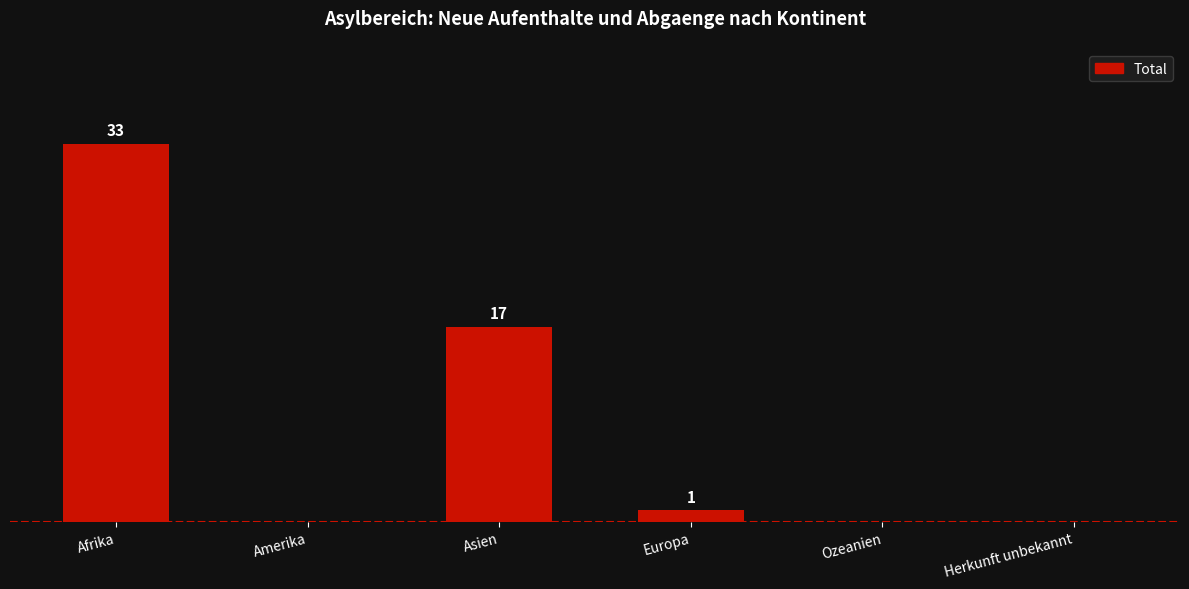

Which has a higher value, Asien or Ozeanien?

Asien